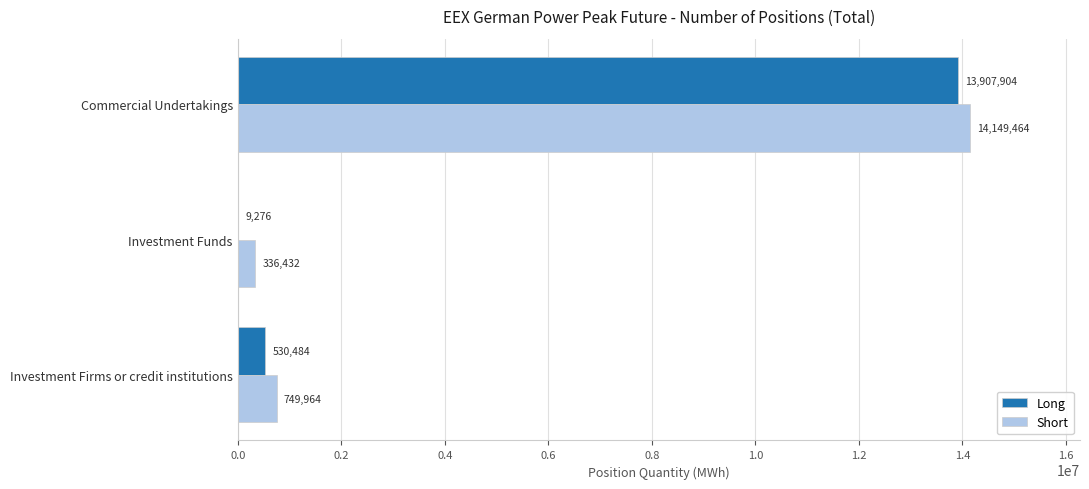

What is the sum of all Short values?

15235860